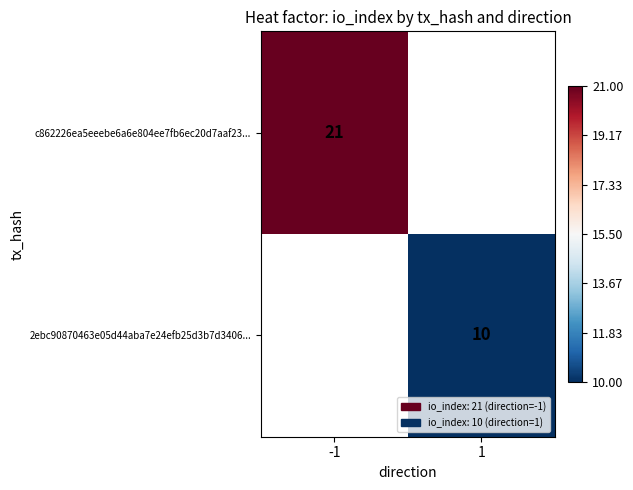

True or false: c862226ea5eeebe6a6e804ee7fb6ec20d7aaf23... has a value of 21 at -1.

True